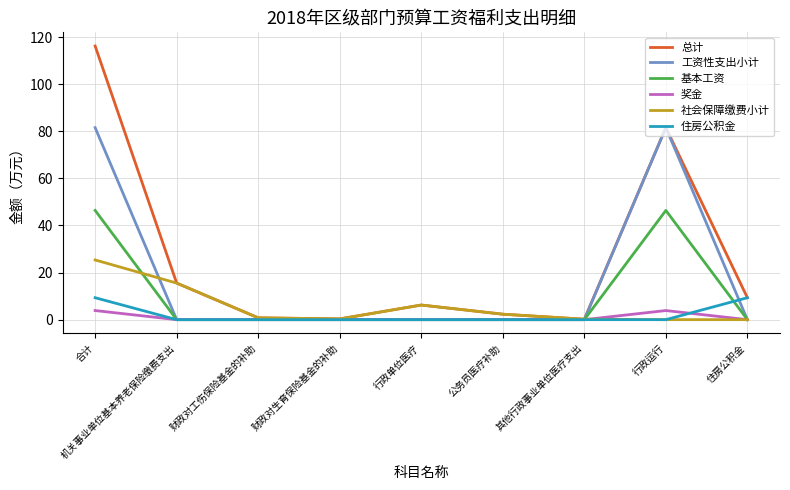

What is the highest value of the 住房公积金 series?

9.3